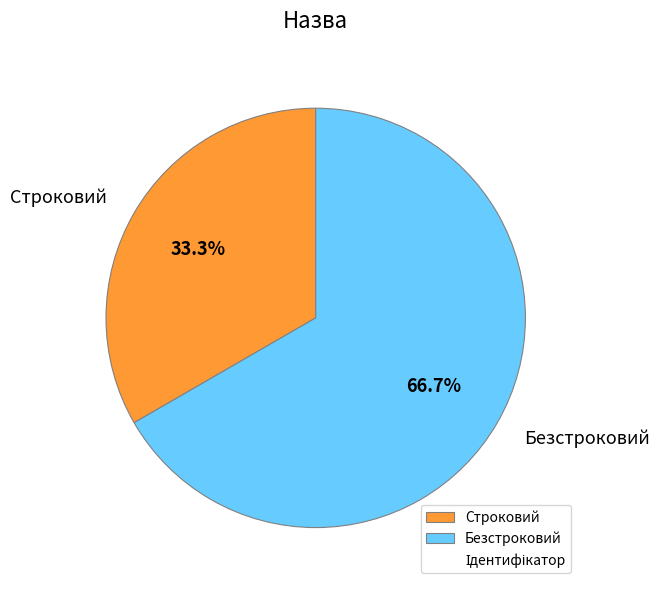

What percentage is the Безстроковий slice, to the nearest percent?

67%